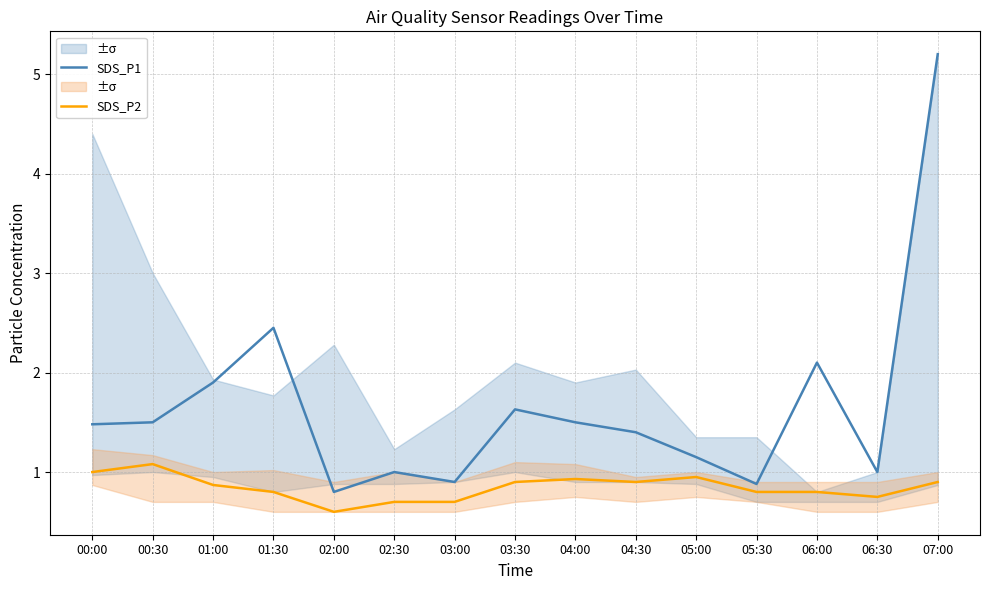

Between 01:30 and 04:00, which is larger?

01:30